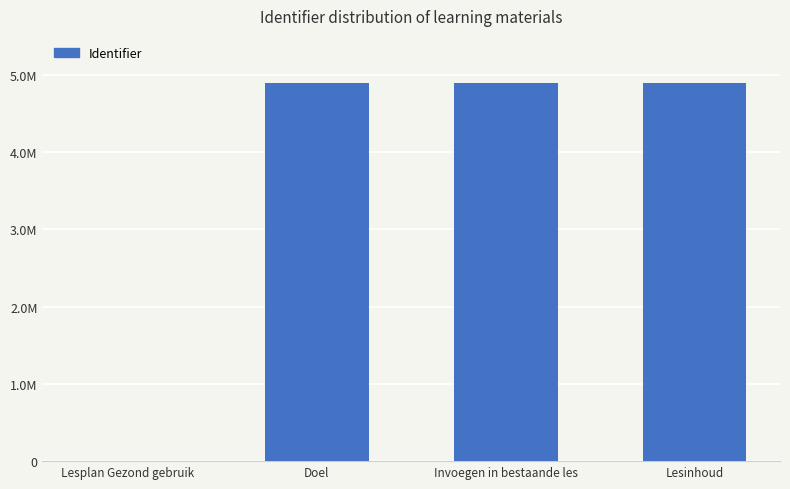

Does the chart contain stacked bars?

No